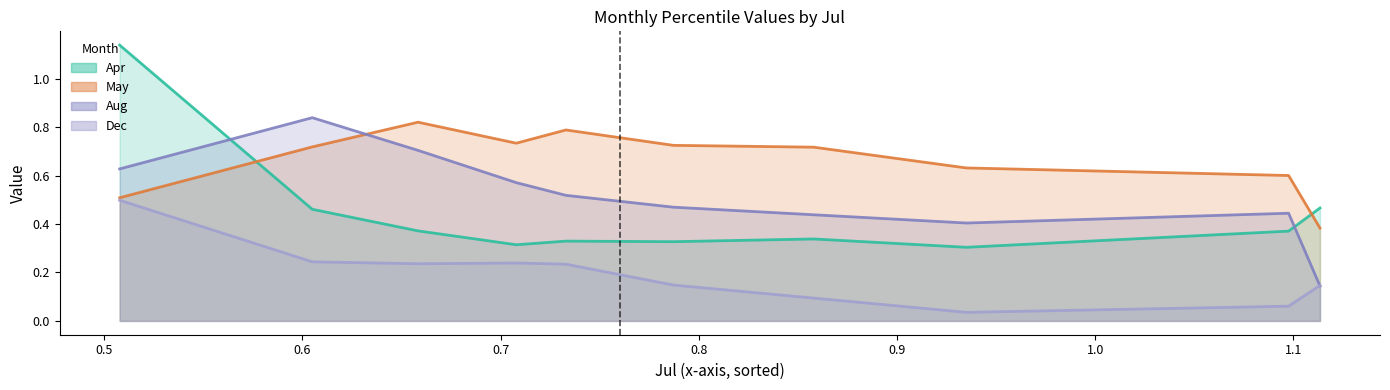

What is the value of the Aug point at the 9th from the left?

0.4